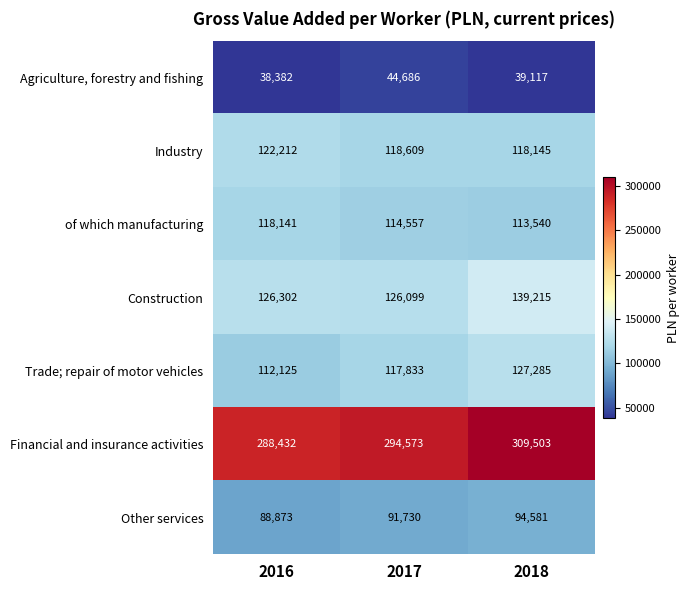

How many Other services values are between 88873 and 94581?

3